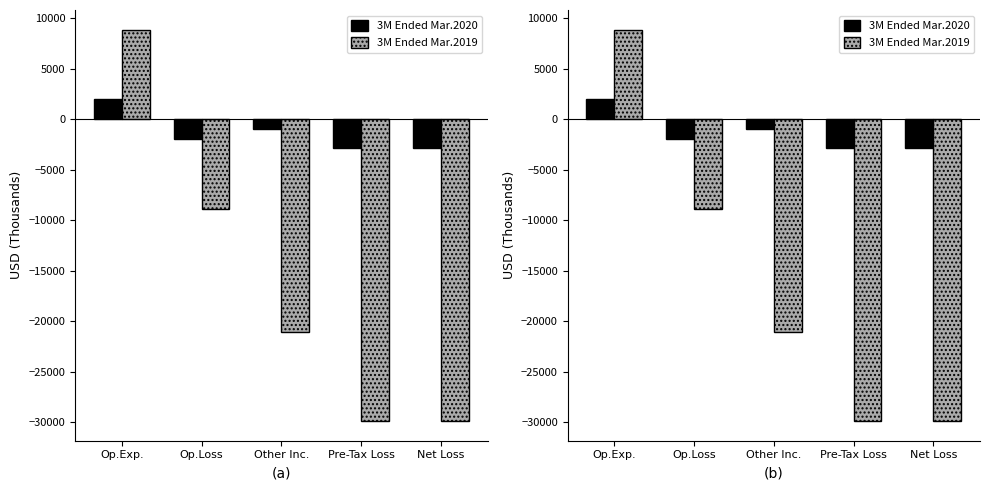

Which series has the largest total across all categories?

3M Ended Mar.2020